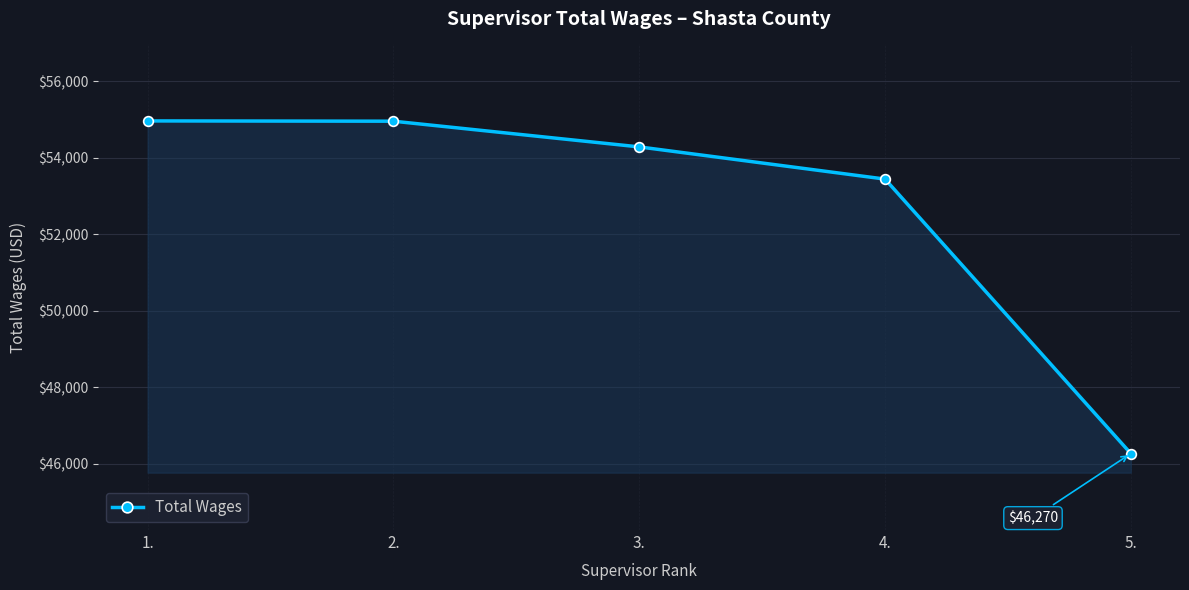

Is it true that the value at 3. is 31826?

False